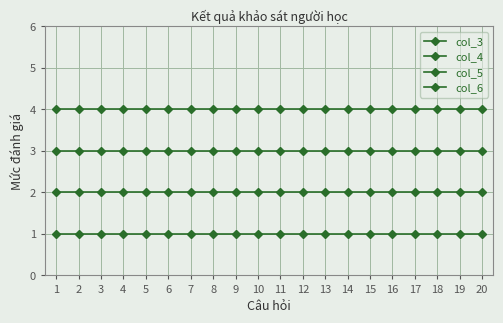

What is the lowest value of the col_3 series?

1